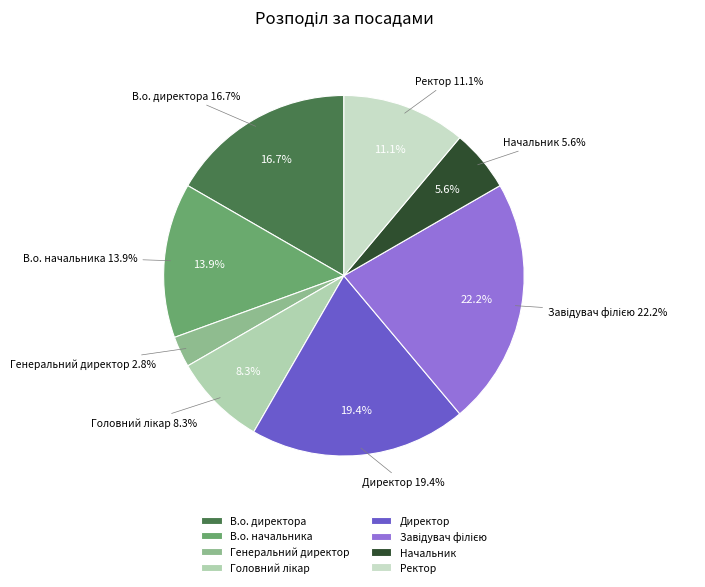

Count the number of slices in the pie.

8